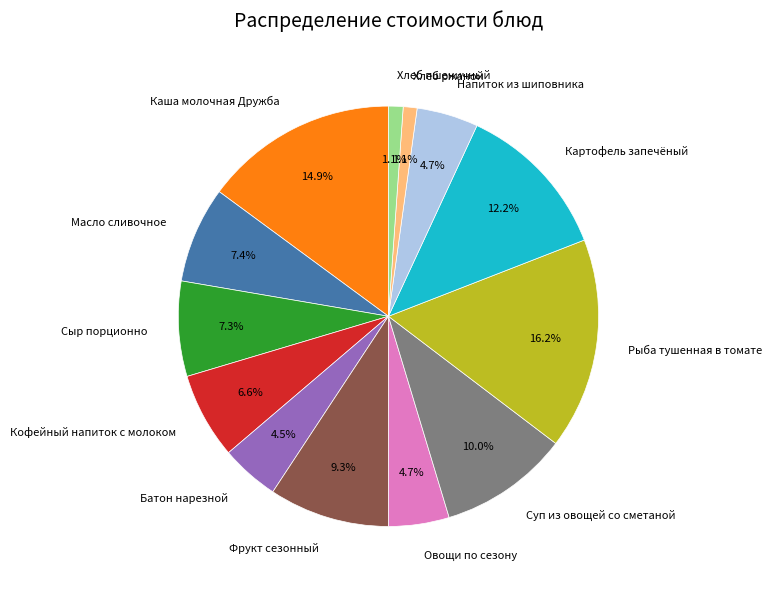

To the nearest percent, what is the average slice percentage?

8%